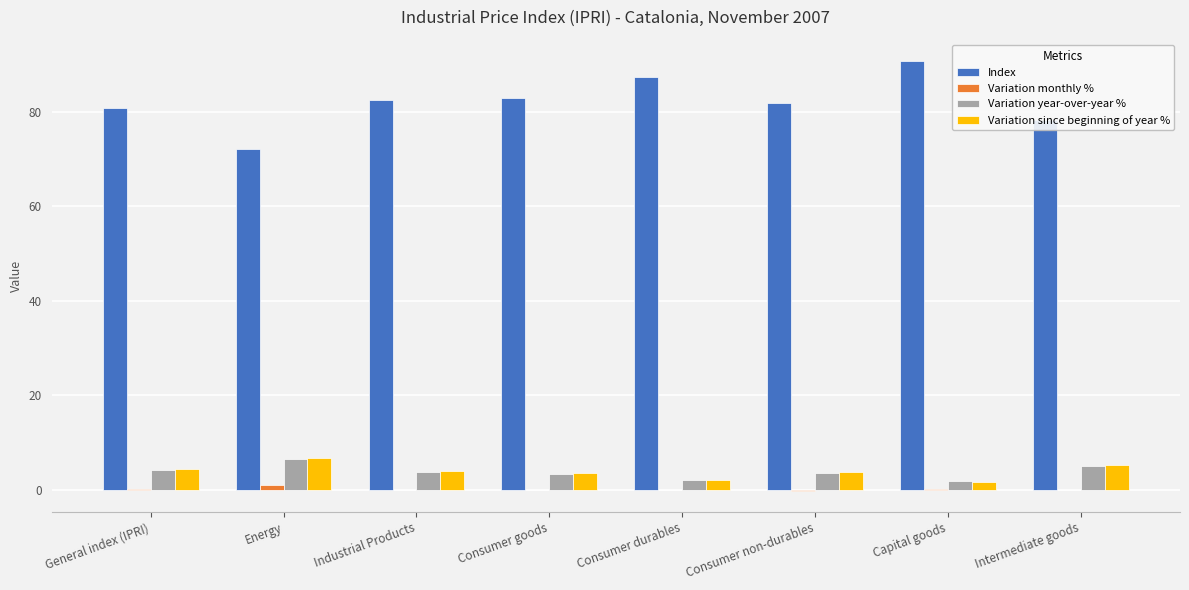

What is the sum of all Index values?

657.1